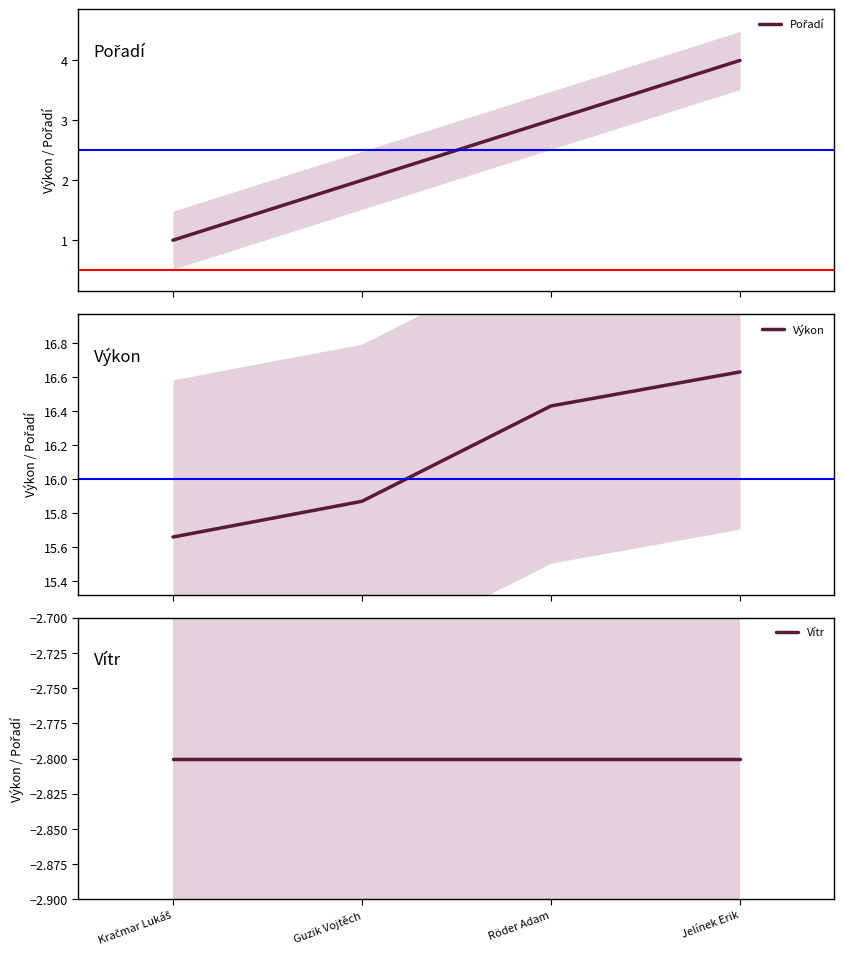

Rank the series by their average value, from highest to lowest.

Výkon, Pořadí, Vítr